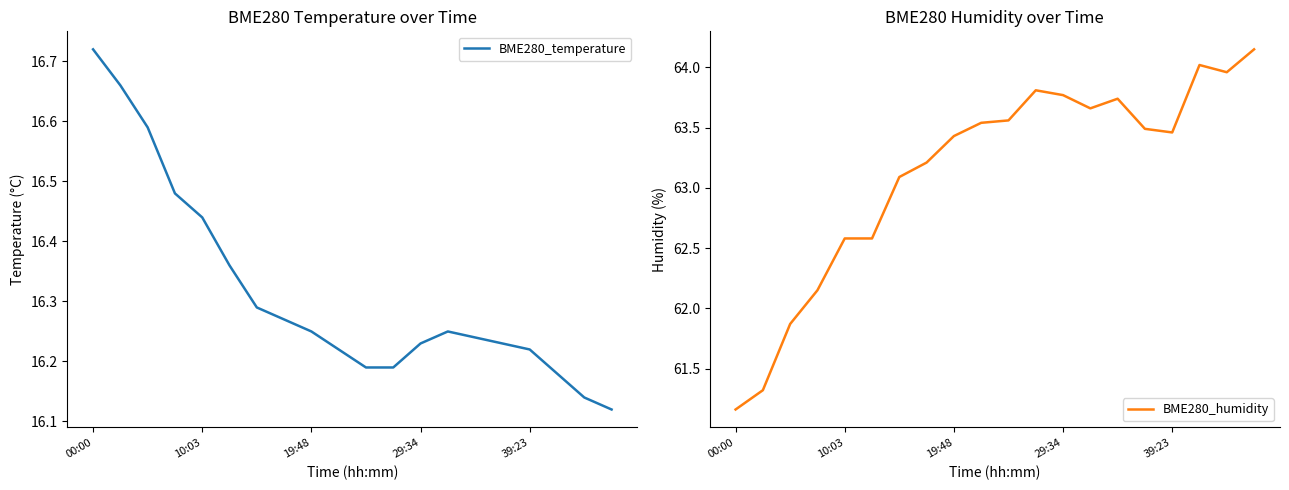

What is the value of the BME280_temperature point at the 12th from the left?

16.2